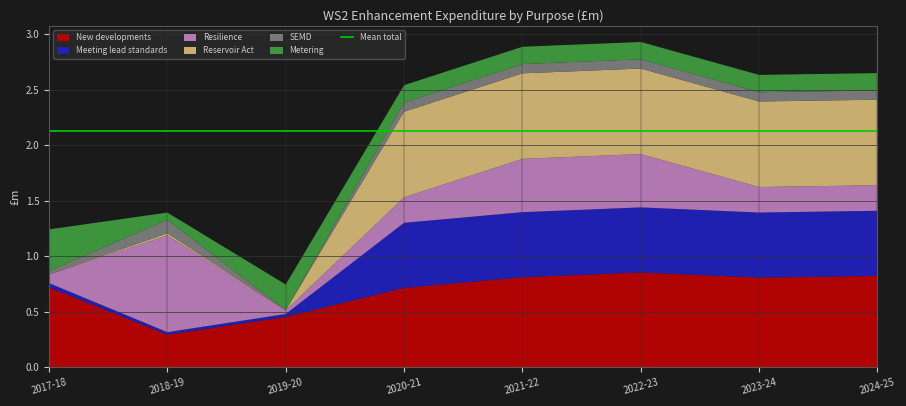

Reading right to left, extract all data points from this chart.

New developments: 2024-25=0.8	2023-24=0.8	2022-23=0.9	2021-22=0.8	2020-21=0.7	2019-20=0.5	2018-19=0.3	2017-18=0.7
Meeting lead standards: 2024-25=0.6	2023-24=0.6	2022-23=0.6	2021-22=0.6	2020-21=0.6	2019-20=0.0	2018-19=0.0	2017-18=0.0
Resilience: 2024-25=0.2	2023-24=0.2	2022-23=0.5	2021-22=0.5	2020-21=0.2	2019-20=0.0	2018-19=0.9	2017-18=0.1
Reservoir Act: 2024-25=0.8	2023-24=0.8	2022-23=0.8	2021-22=0.8	2020-21=0.8	2019-20=0.0	2018-19=0.0	2017-18=0.0
SEMD: 2024-25=0.1	2023-24=0.1	2022-23=0.1	2021-22=0.1	2020-21=0.1	2019-20=0.0	2018-19=0.1	2017-18=0.0
Metering: 2024-25=0.2	2023-24=0.2	2022-23=0.2	2021-22=0.2	2020-21=0.2	2019-20=0.2	2018-19=0.1	2017-18=0.4